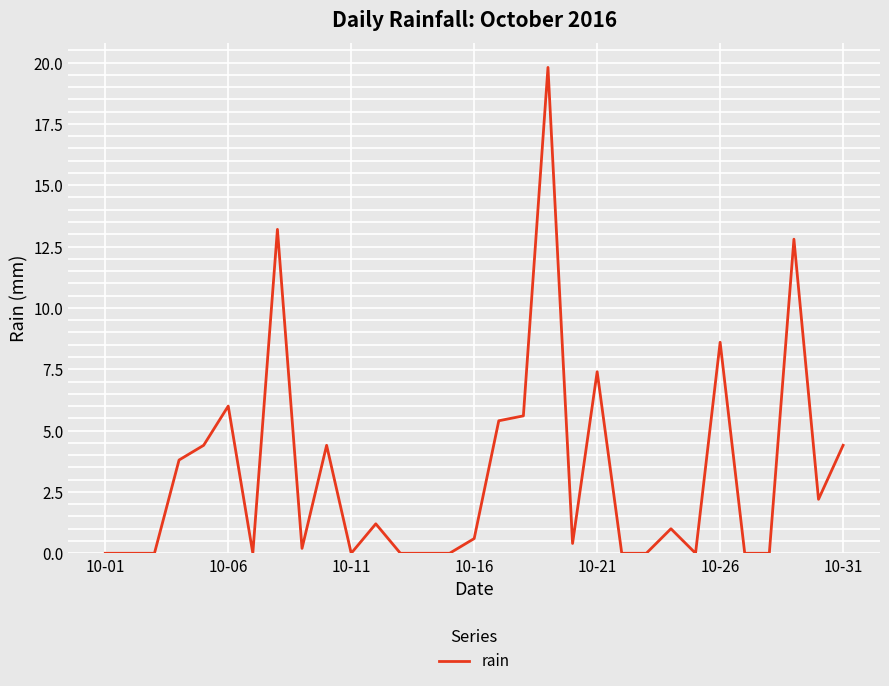

What is the greatest value displayed?

19.8